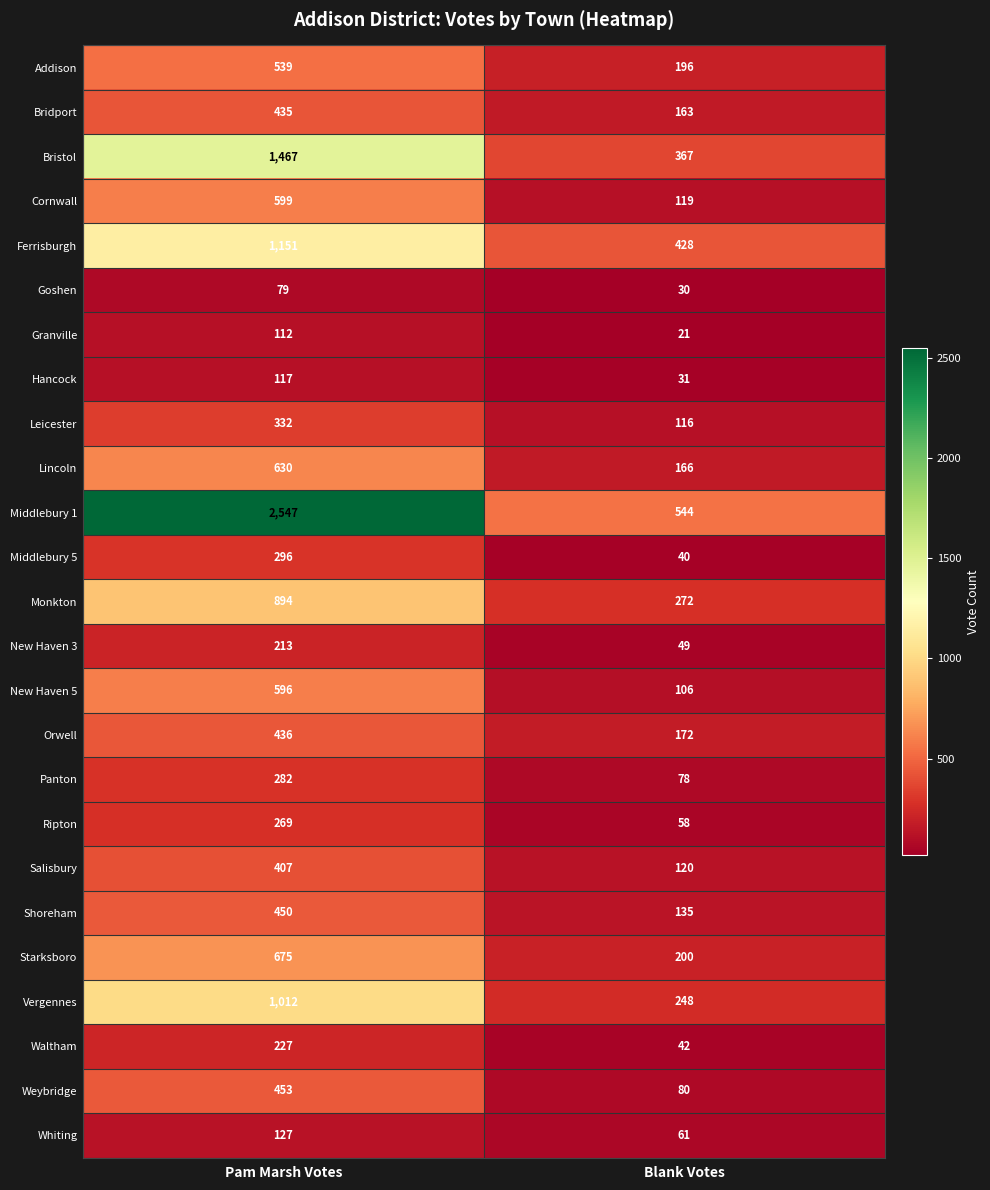

Which series has the widest spread of values?

Middlebury 1